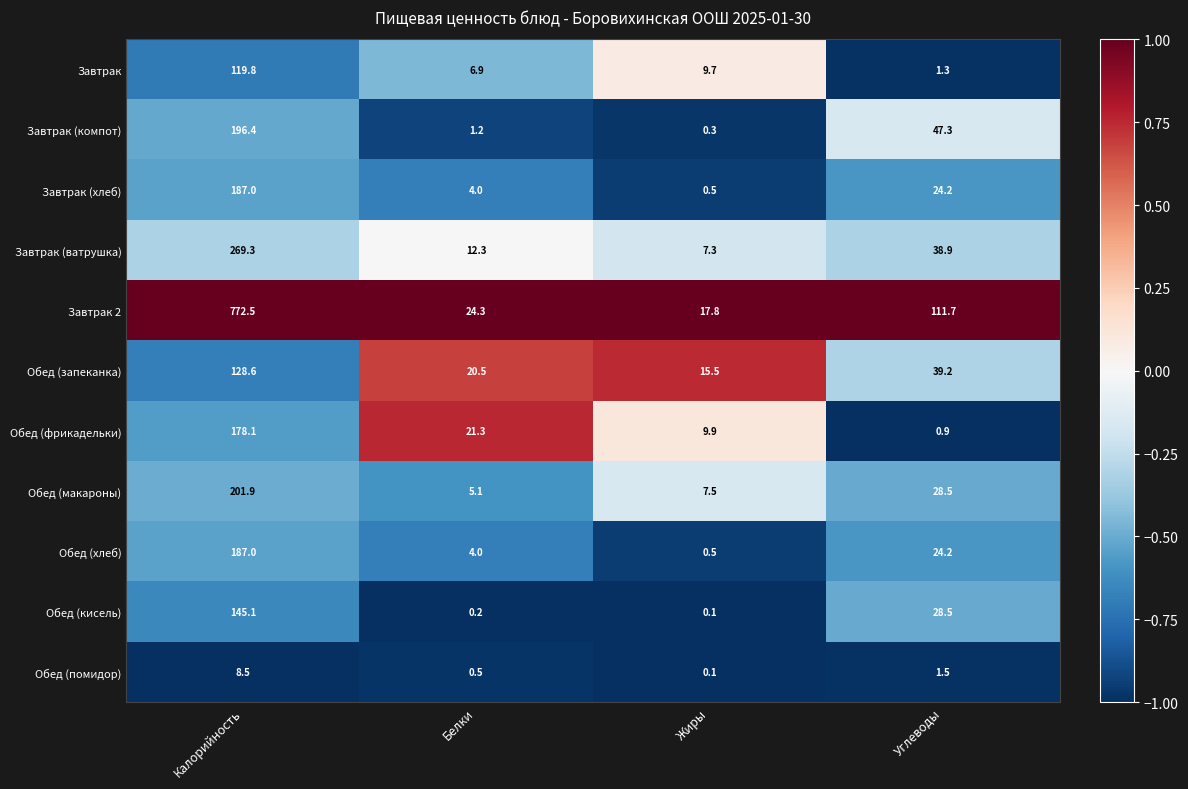

What is the difference between the Обед (хлеб) values at Жиры and Калорийность?

186.5